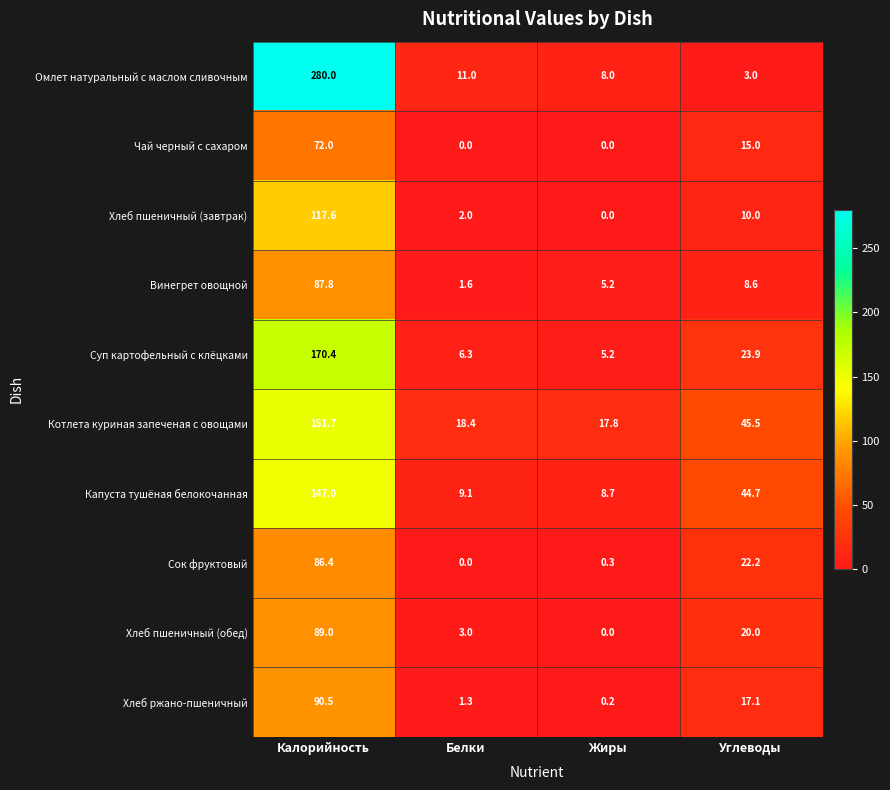

At which label is Чай черный с сахаром closest to 36?

Углеводы